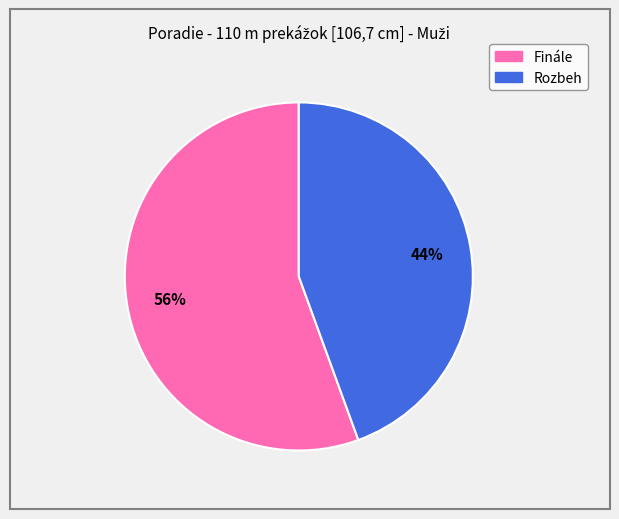

Combined, do Rozbeh and Finále account for over 50%?

Yes